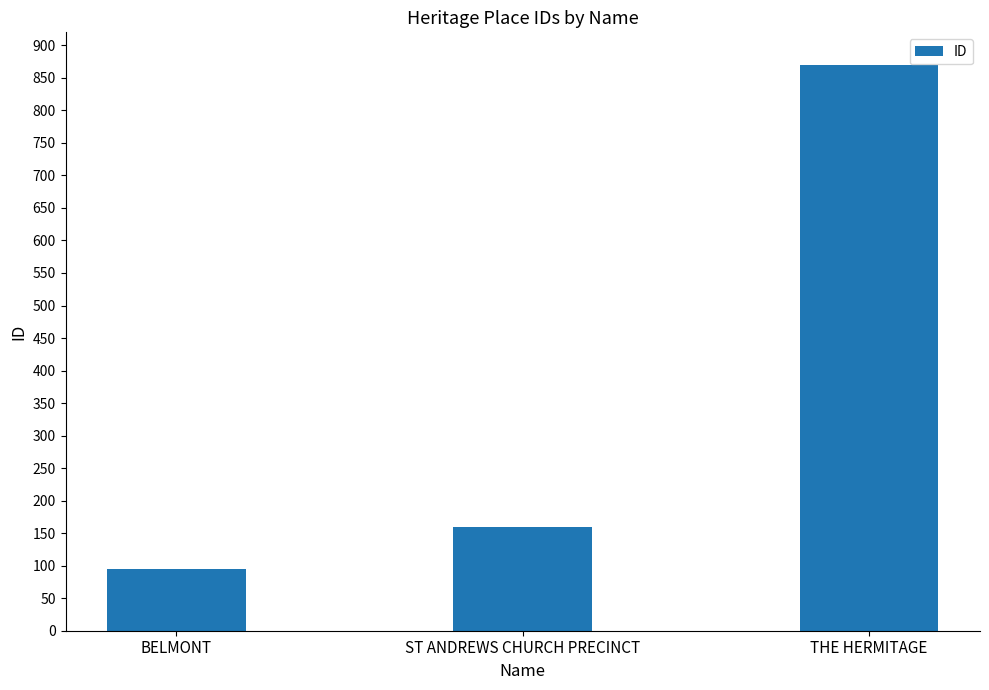

How many bars are there in total?

3